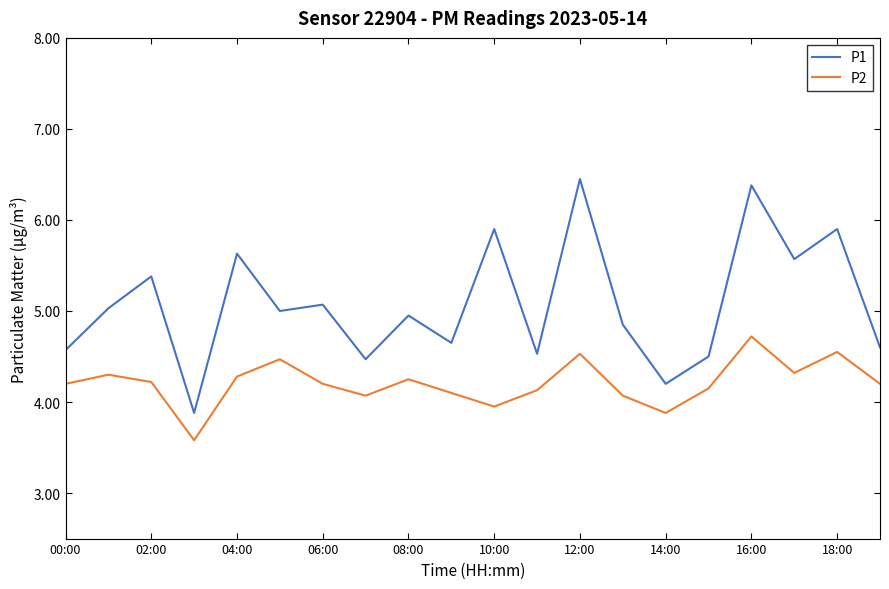

Which series has the widest spread of values?

P1